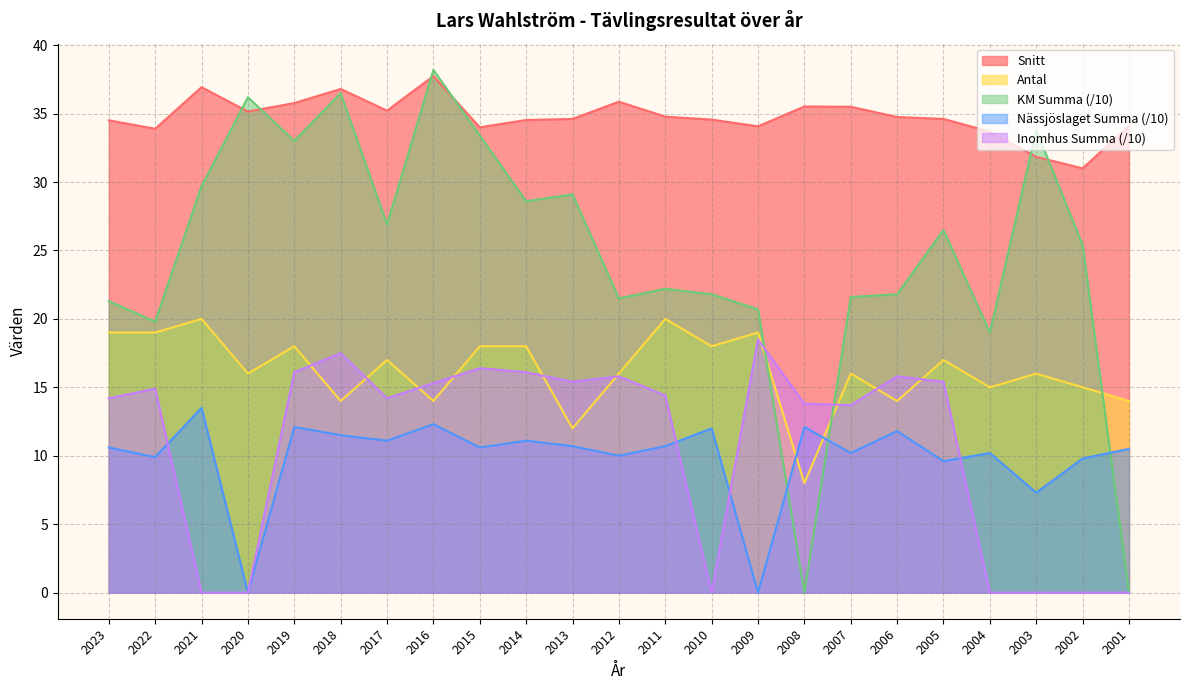

The value of Inomhus Summa at 2009 is 27.9. True or false?

False